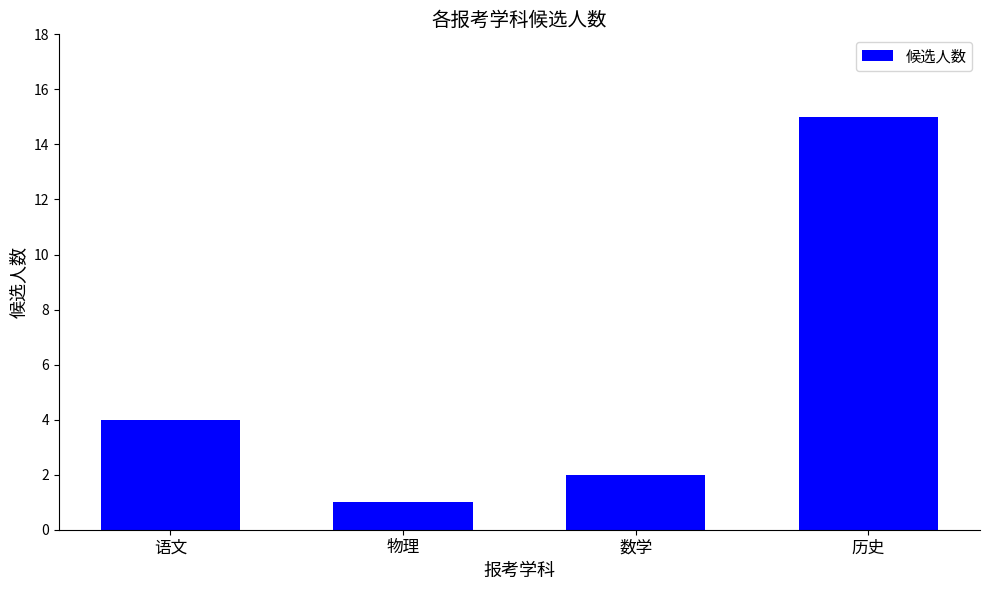

Count the number of data series in this chart.

1